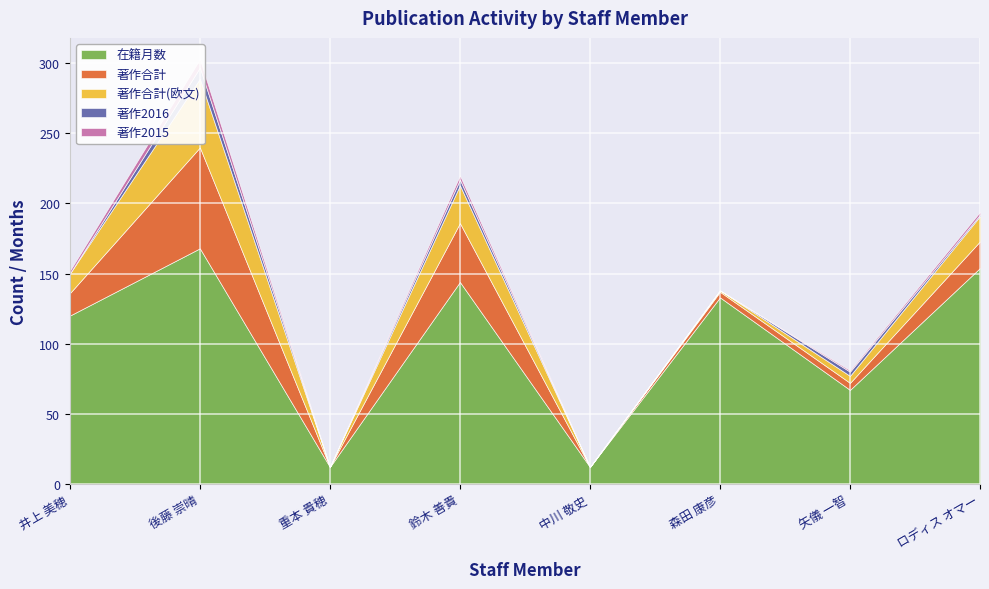

Reading left to right, extract all data points from this chart.

在籍月数: 井上 美穂=120	後藤 崇晴=168	重本 貴穂=12	鈴木 善貴=144	中川 敬史=12	森田 康彦=133	矢儀 一智=67	ロディス オマー=154
著作合計: 井上 美穂=16	後藤 崇晴=72	重本 貴穂=0	鈴木 善貴=42	中川 敬史=0	森田 康彦=4	矢儀 一智=5	ロディス オマー=19
著作合計(欧文): 井上 美穂=14	後藤 崇晴=49	重本 貴穂=0	鈴木 善貴=27	中川 敬史=0	森田 康彦=1	矢儀 一智=5	ロディス オマー=18
著作2016: 井上 美穂=0	後藤 崇晴=8	重本 貴穂=0	鈴木 善貴=4	中川 敬史=0	森田 康彦=0	矢儀 一智=3	ロディス オマー=1
著作2015: 井上 美穂=2	後藤 崇晴=6	重本 貴穂=0	鈴木 善貴=3	中川 敬史=0	森田 康彦=0	矢儀 一智=1	ロディス オマー=2